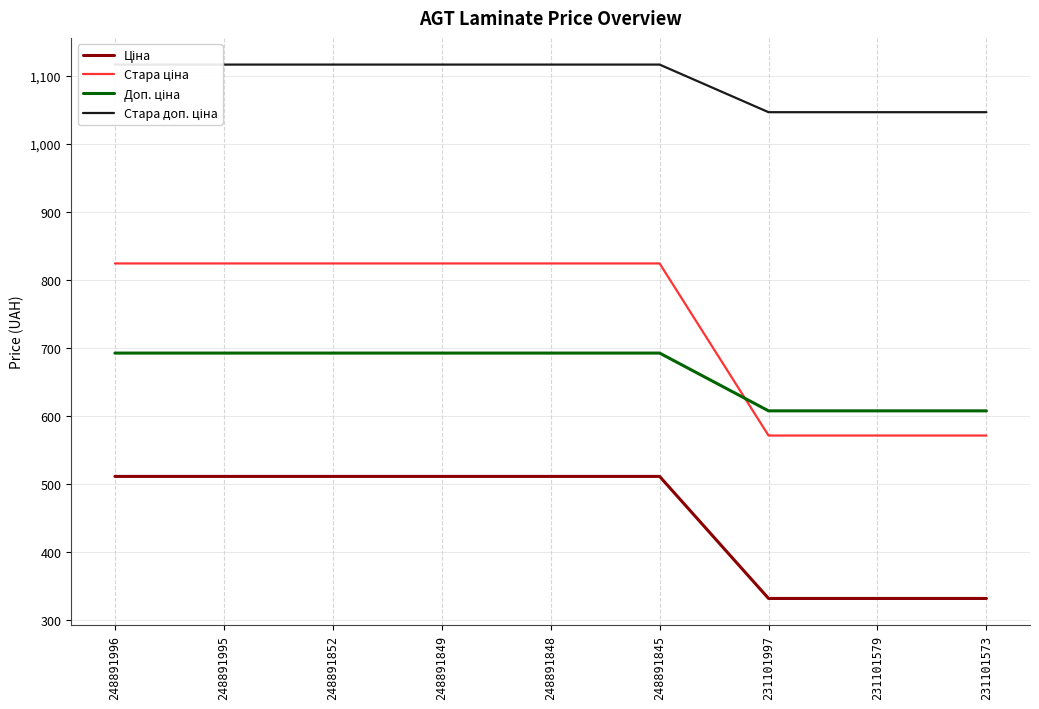

True or false: Стара доп. ціна and Ціна intersect in this chart.

False